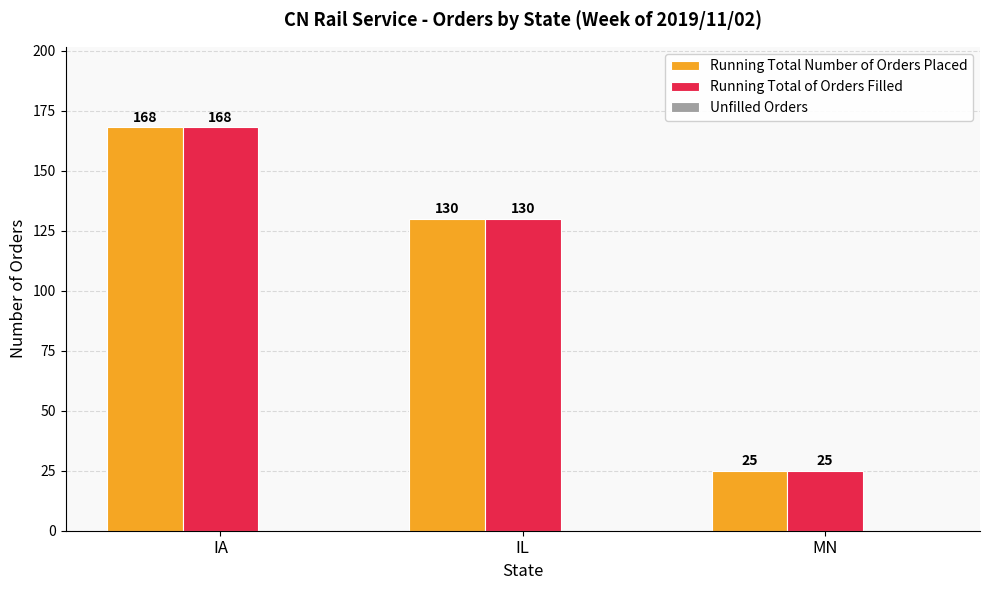

What is the total value across all series at IA?

336